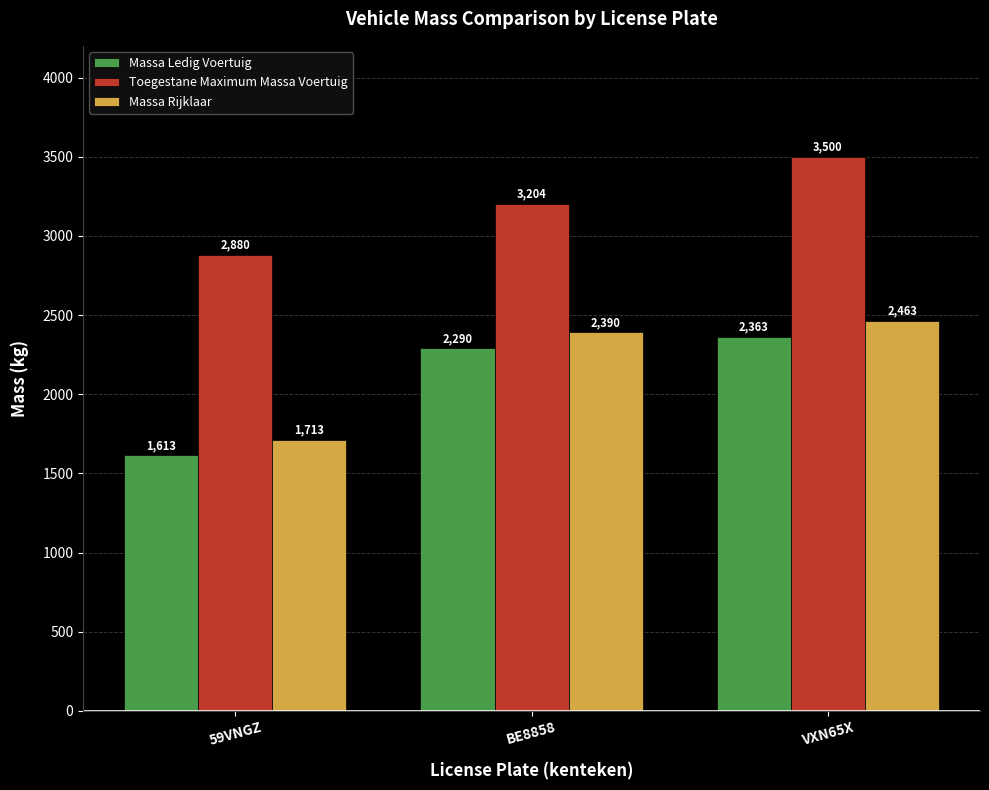

What value does the Toegestane Maximum Massa Voertuig series have at VXN65X, to the nearest 50?

3500